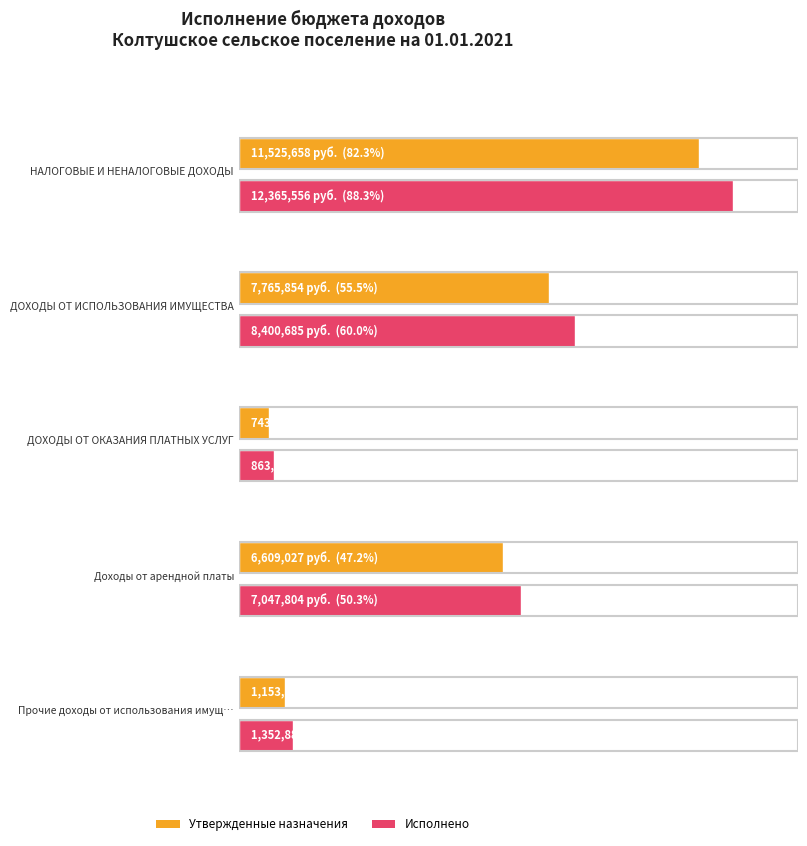

Reading right to left, what are all the values shown in this chart?

Утвержденные бюджетные назначения: Прочие доходы от использования имущества=1153326.4	Доходы от арендной платы=6609027.1	ДОХОДЫ ОТ ОКАЗАНИЯ ПЛАТНЫХ УСЛУГ=743805.0	ДОХОДЫ ОТ ИСПОЛЬЗОВАНИЯ ИМУЩЕСТВА=7765853.5	НАЛОГОВЫЕ И НЕНАЛОГОВЫЕ ДОХОДЫ=11525658.5
Исполнено: Прочие доходы от использования имущества=1352880.4	Доходы от арендной платы=7047804.5	ДОХОДЫ ОТ ОКАЗАНИЯ ПЛАТНЫХ УСЛУГ=863235.9	ДОХОДЫ ОТ ИСПОЛЬЗОВАНИЯ ИМУЩЕСТВА=8400684.8	НАЛОГОВЫЕ И НЕНАЛОГОВЫЕ ДОХОДЫ=12365555.8